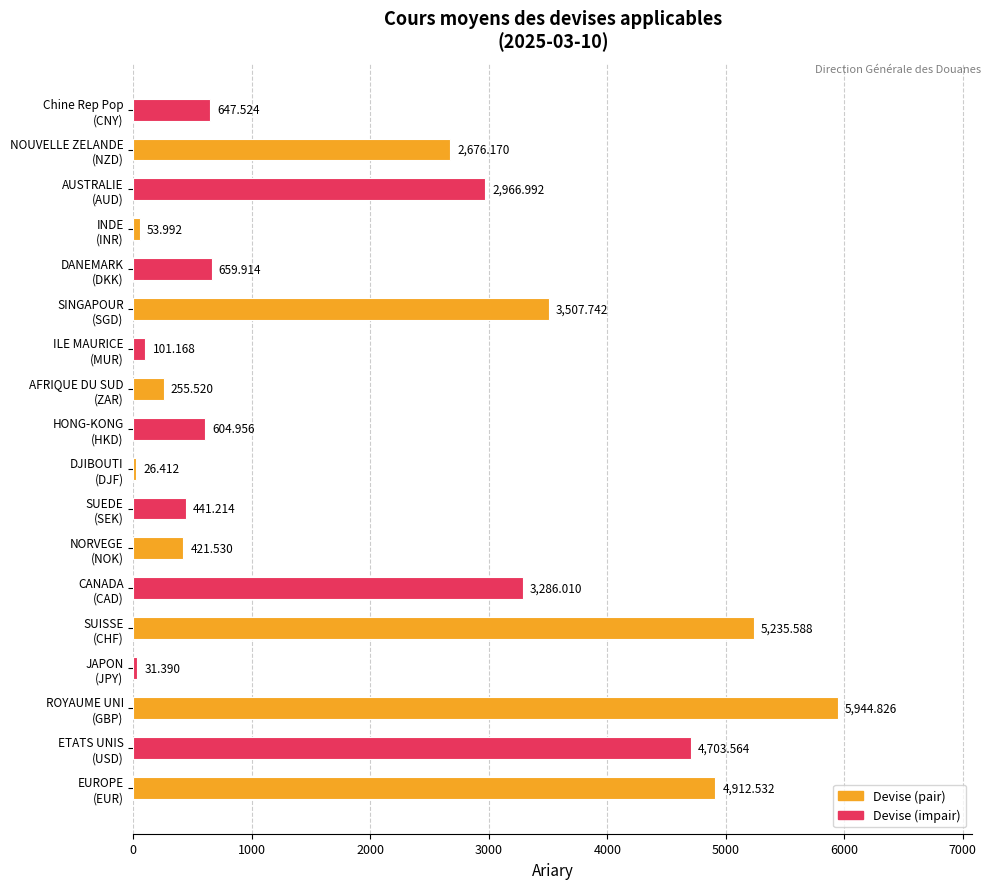

Rank the categories by value from highest to lowest.

ROYAUME UNI
(GBP), SUISSE
(CHF), EUROPE
(EUR), ETATS UNIS
(USD), SINGAPOUR
(SGD), CANADA
(CAD), AUSTRALIE
(AUD), NOUVELLE ZELANDE
(NZD), DANEMARK
(DKK), Chine Rep Pop
(CNY), HONG-KONG
(HKD), SUEDE
(SEK), NORVEGE
(NOK), AFRIQUE DU SUD
(ZAR), ILE MAURICE
(MUR), INDE
(INR), JAPON
(JPY), DJIBOUTI
(DJF)